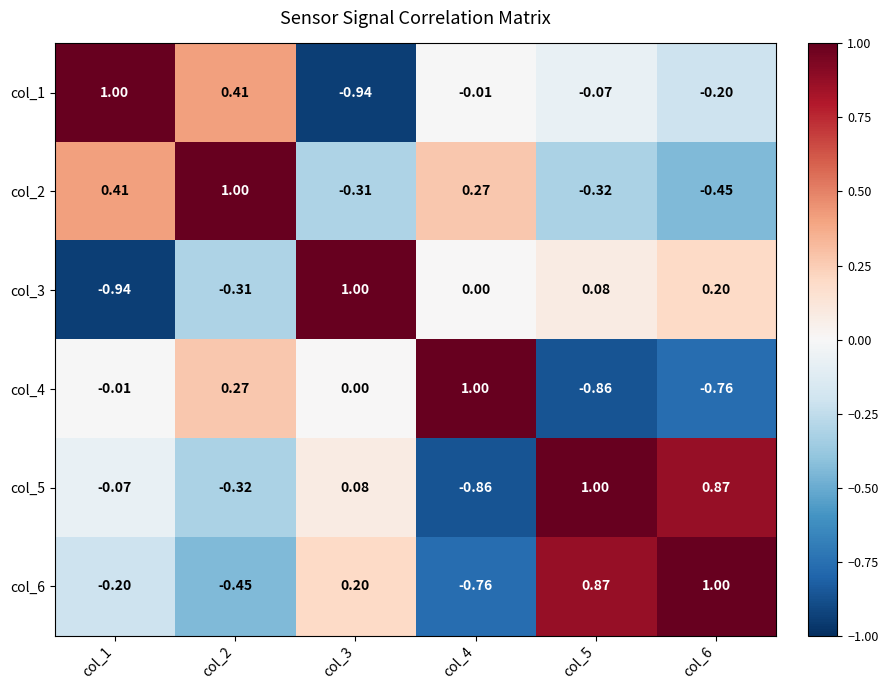

Is the value of col_5 at col_5 greater than the value of col_1 at col_2?

Yes